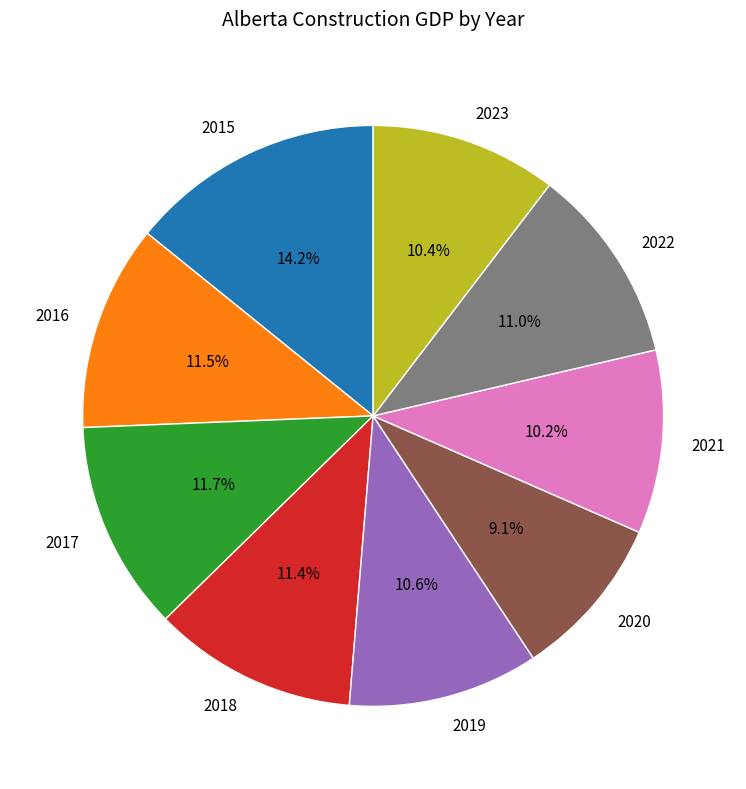

Combined, do 2017 and 2018 account for over 50%?

No